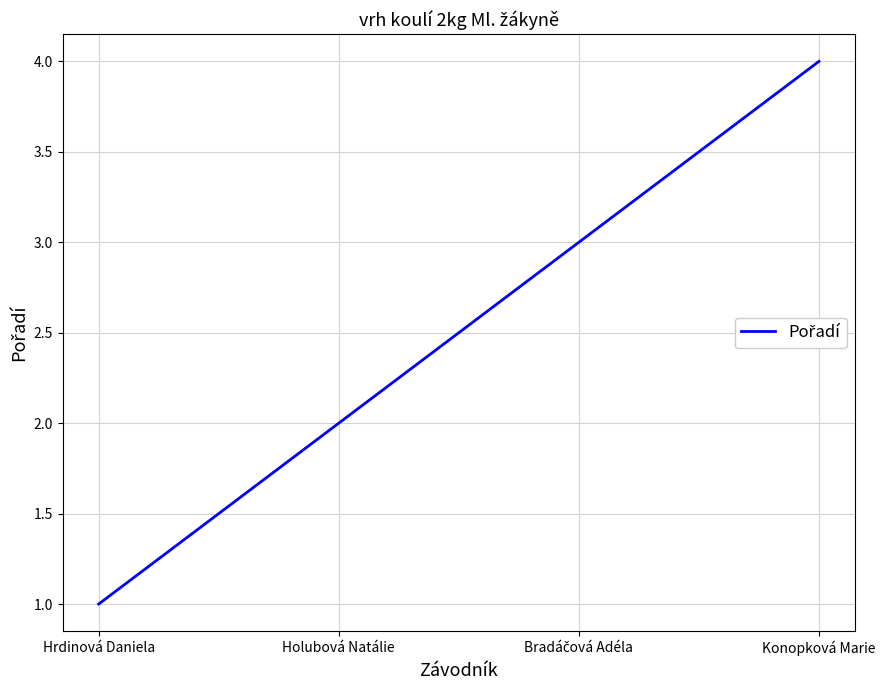

Is it true that the value at Hrdinová Daniela is 0?

False